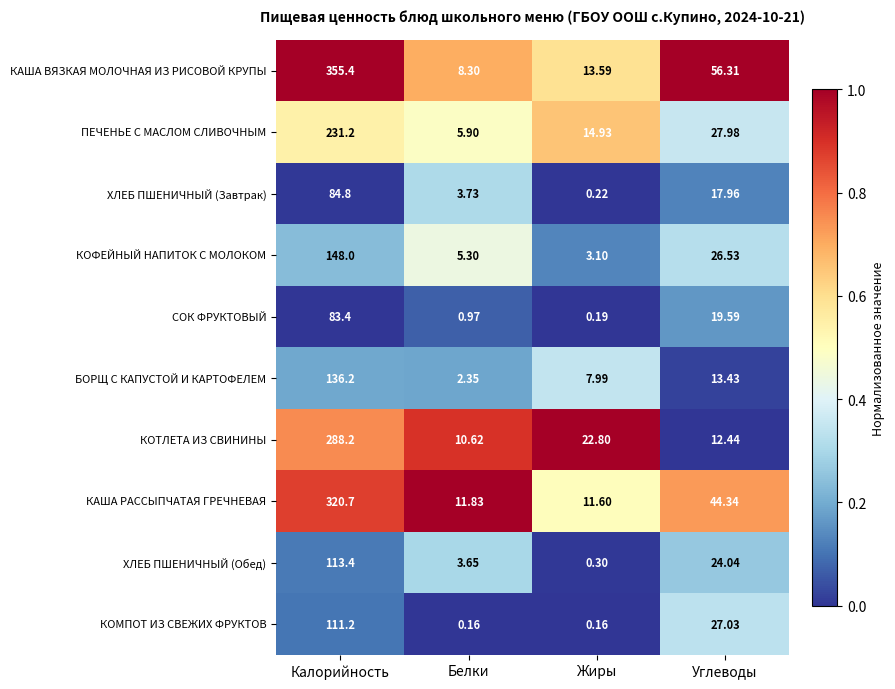

Which series has the widest spread of values?

КАША ВЯЗКАЯ МОЛОЧНАЯ ИЗ РИСОВОЙ КРУПЫ